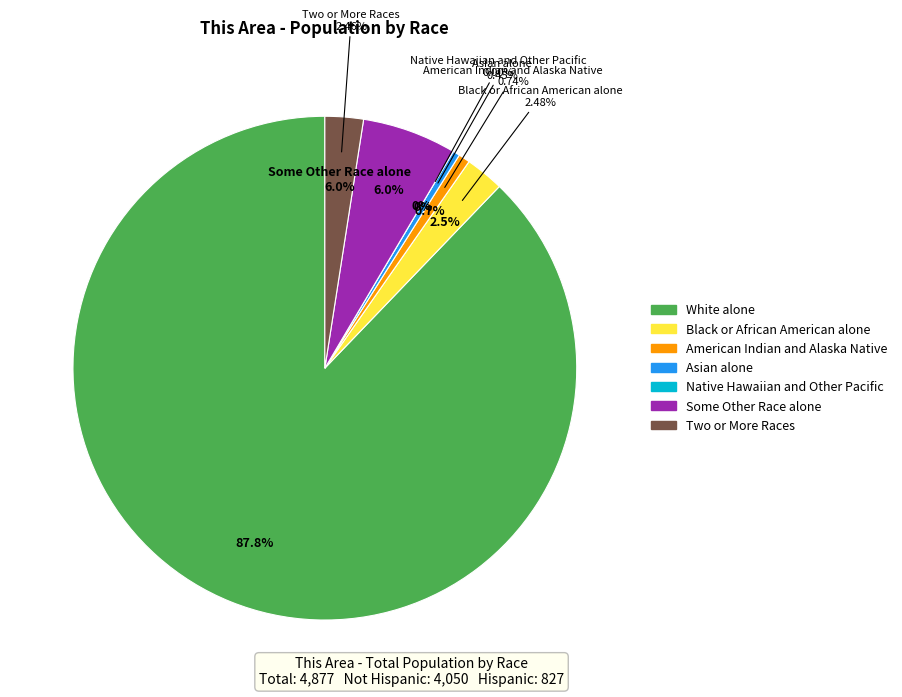

Combined, what portion of the pie is White alone and Asian alone?

88.3%